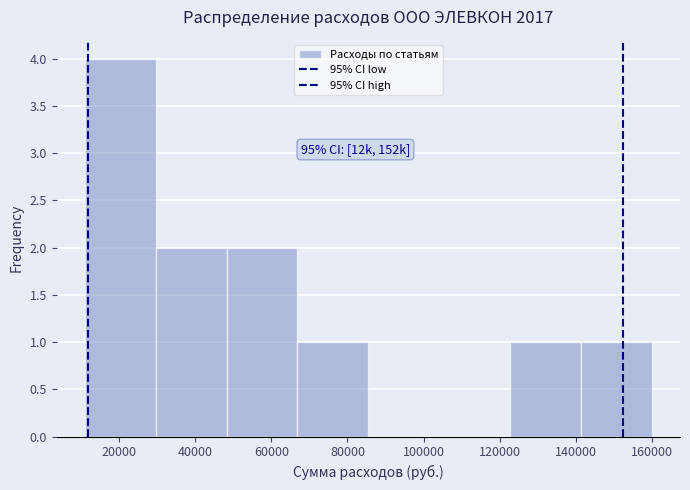

Which range on the x-axis has the tallest bar?

12000 to 30000